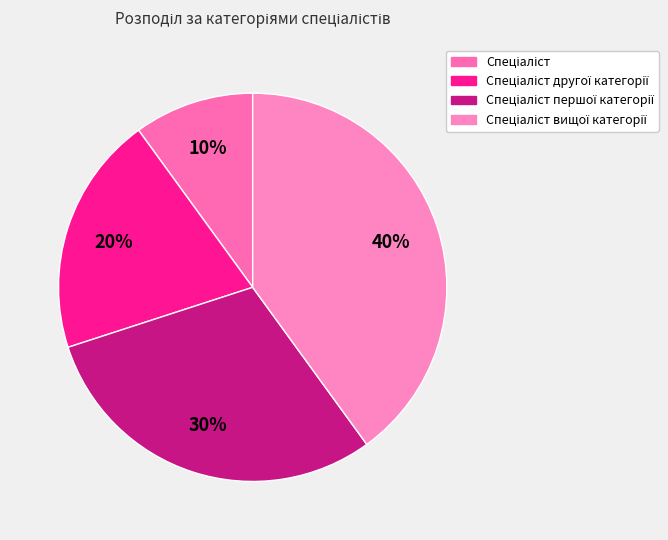

What is the smallest slice in the pie chart?

Спеціаліст